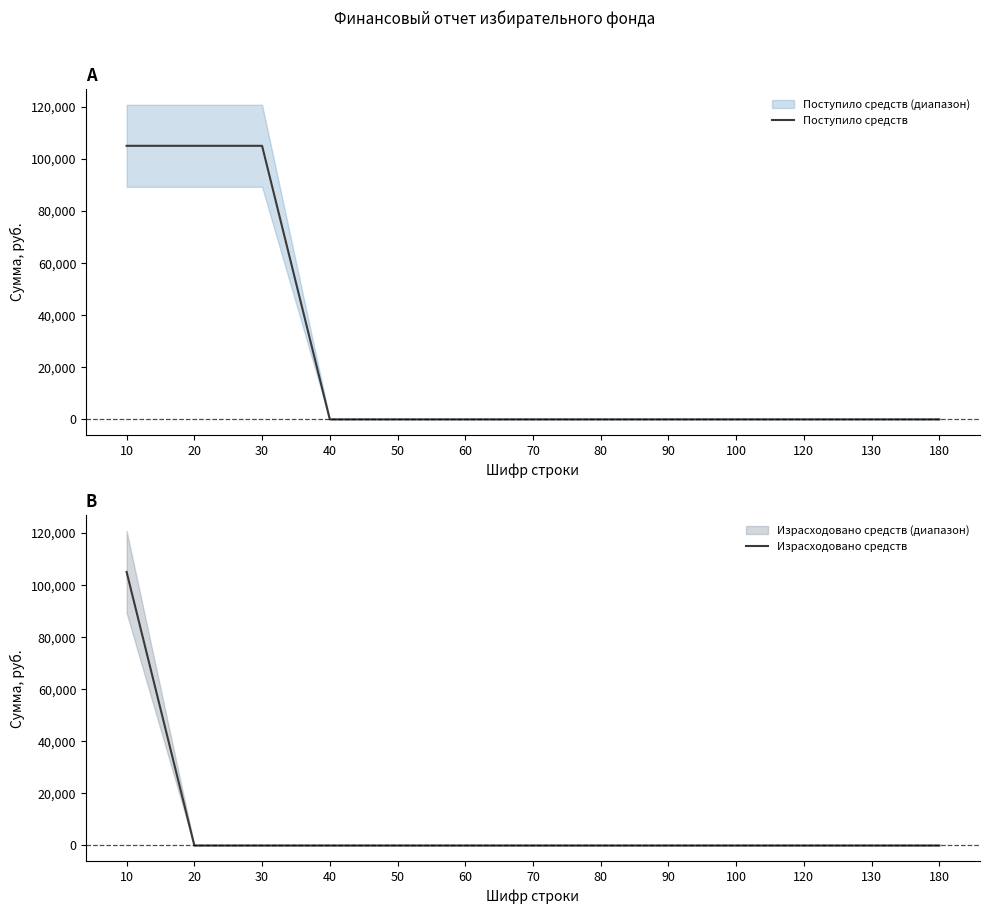

True or false: Поступило средств and Израсходовано средств cross at least once.

False